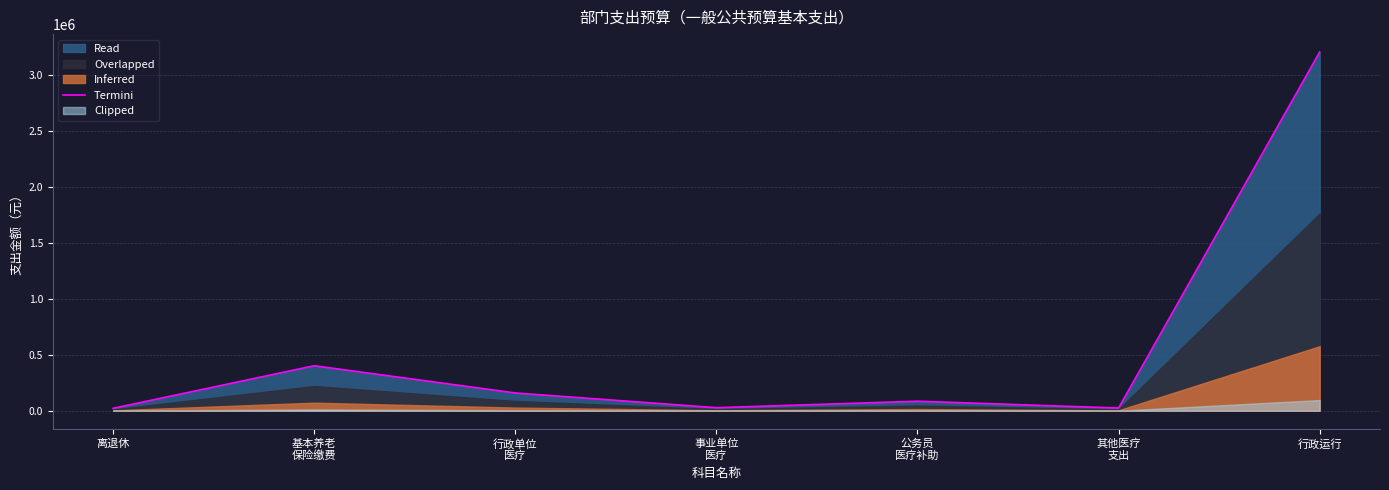

Reading left to right, list all the values displayed in this chart.

离退休=21954	基本养老
保险缴费=402517	行政单位
医疗=159086	事业单位
医疗=27435	公务员
医疗补助=85405	其他医疗
支出=24329	行政运行=3206301